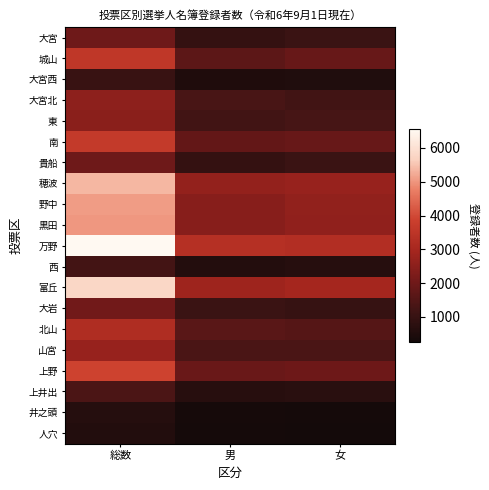

At which category does the chart reach its minimum across all series?

女